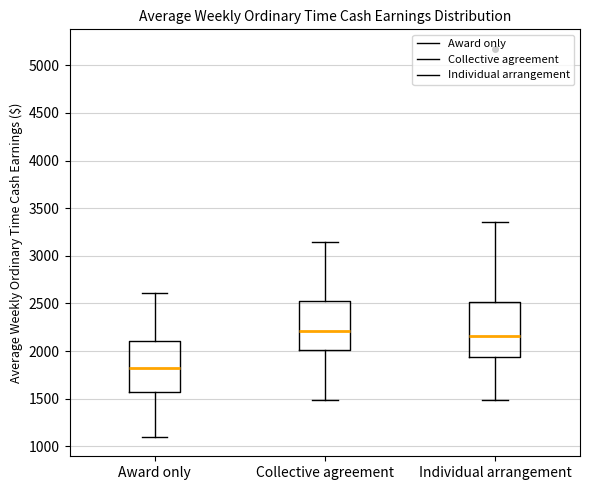

Reading left to right, transcribe this box plot: for each box, give where its median line is, the range the box spans, and where its two whiskers end, as read against the y-axis. The values are not printed on the chart, so give them approximately, as read against the axis.

Award only: median 1800, box 1550 to 2100, whiskers 1100 to 2600
Collective agreement: median 2200, box 2000 to 2500, whiskers 1500 to 3150
Individual arrangement: median 2150, box 1950 to 2500, whiskers 1500 to 3350